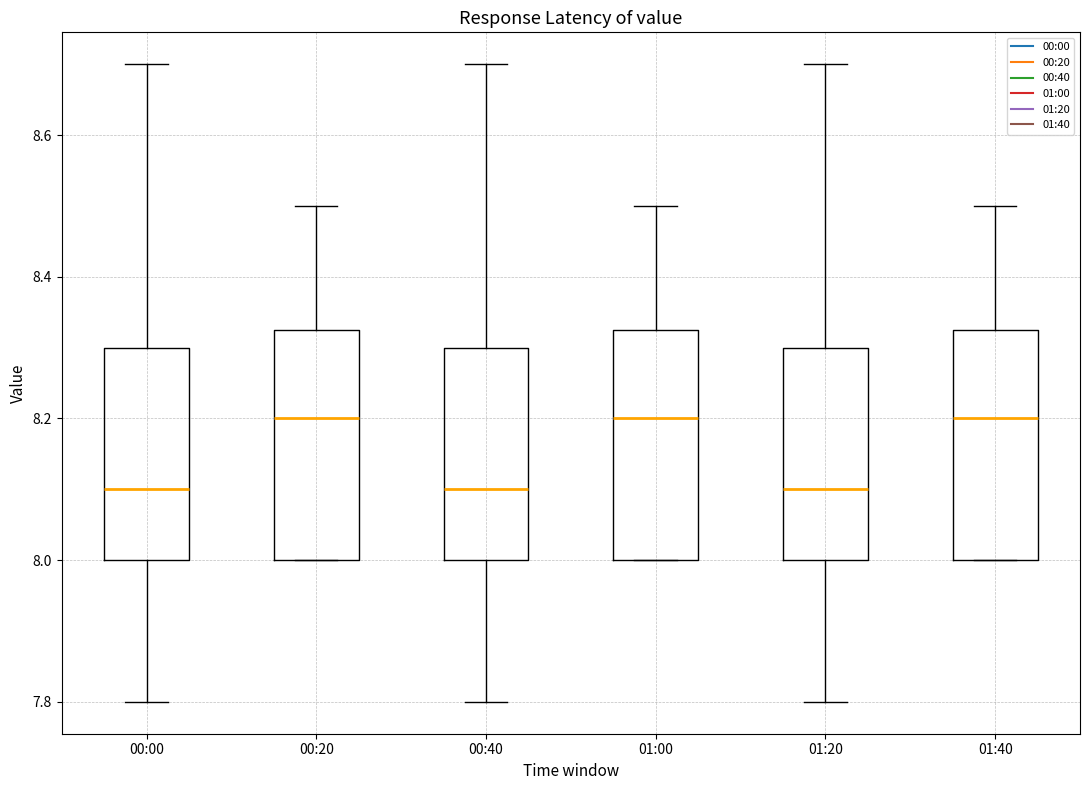

Reading left to right, read every box against the y-axis: the position of its median line, the range the box covers, and the ends of its whiskers. The values are not printed on the chart, so give them approximately, as read against the axis.

00:00: median 8.10, box 8.00 to 8.30, whiskers 7.80 to 8.70
00:20: median 8.20, box 8.00 to 8.32, whiskers 8.00 to 8.50
00:40: median 8.10, box 8.00 to 8.30, whiskers 7.80 to 8.70
01:00: median 8.20, box 8.00 to 8.32, whiskers 8.00 to 8.50
01:20: median 8.10, box 8.00 to 8.30, whiskers 7.80 to 8.70
01:40: median 8.20, box 8.00 to 8.32, whiskers 8.00 to 8.50